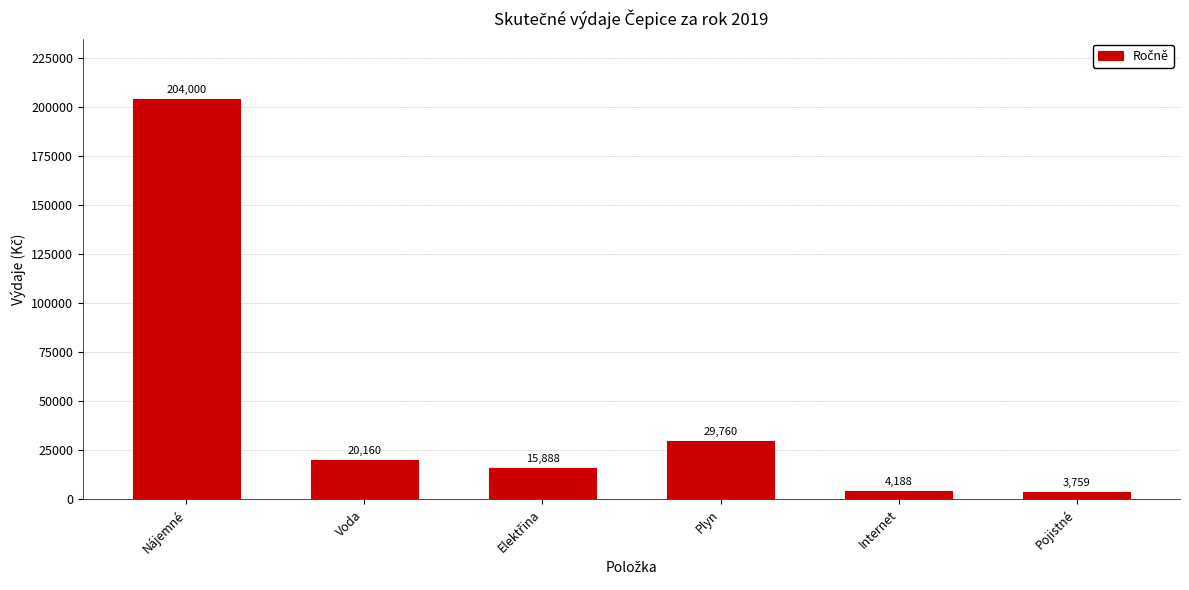

What is the minimum value shown in the chart?

3759